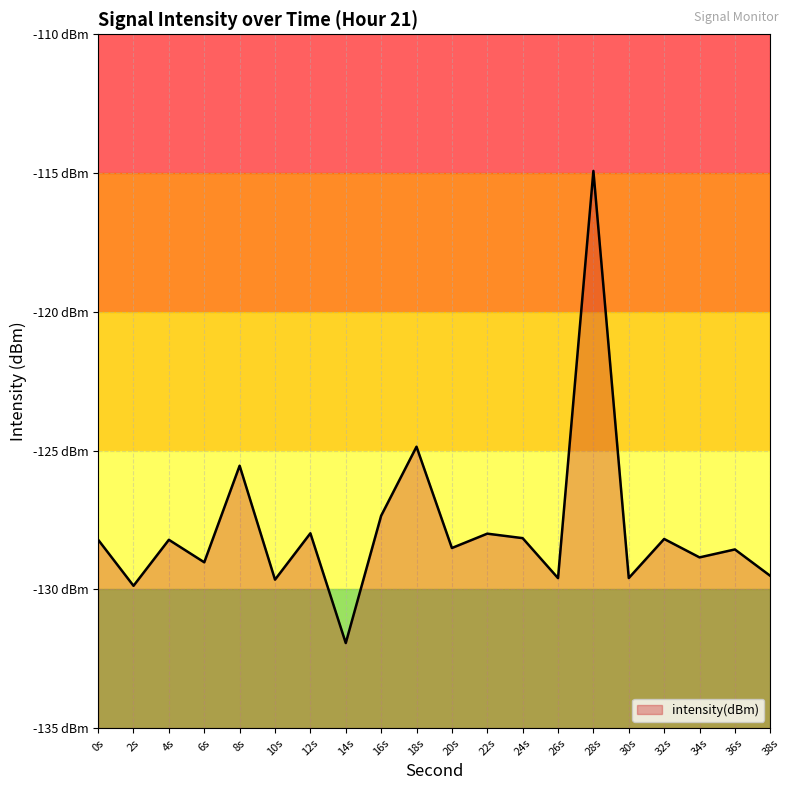

Rank the categories by value from lowest to highest.

14s, 2s, 10s, 26s, 30s, 38s, 6s, 34s, 36s, 20s, 4s, 0s, 32s, 24s, 22s, 12s, 16s, 8s, 18s, 28s